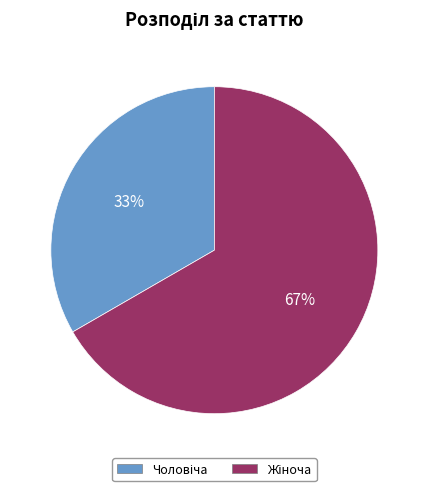

To the nearest percent, what is the average slice percentage?

50%